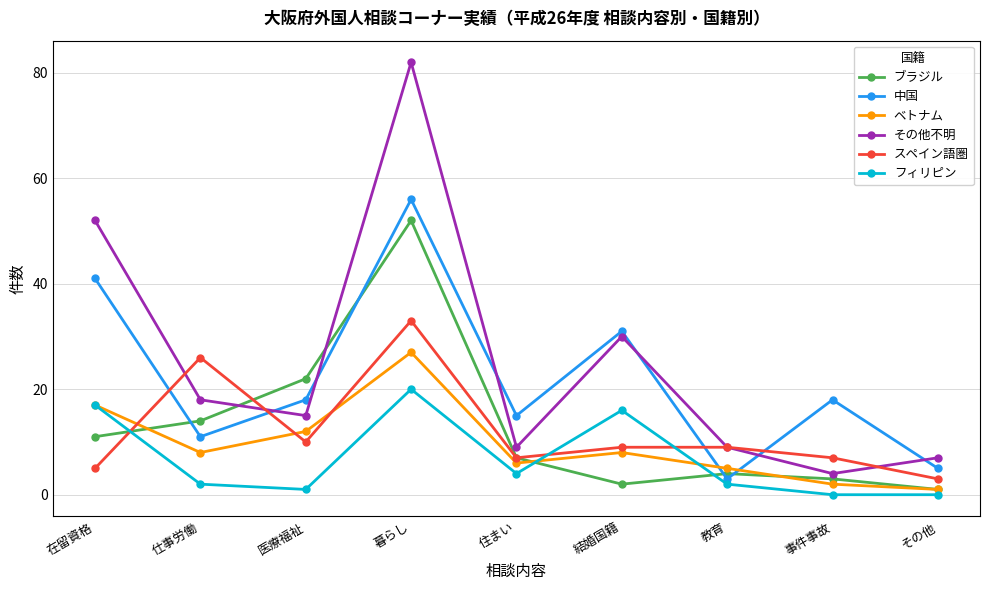

How many categories are shown in the chart?

9